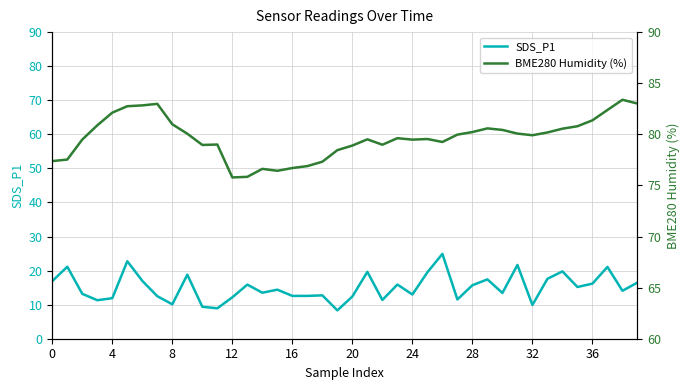

What is the minimum value for BME280 Humidity (%)?

75.8